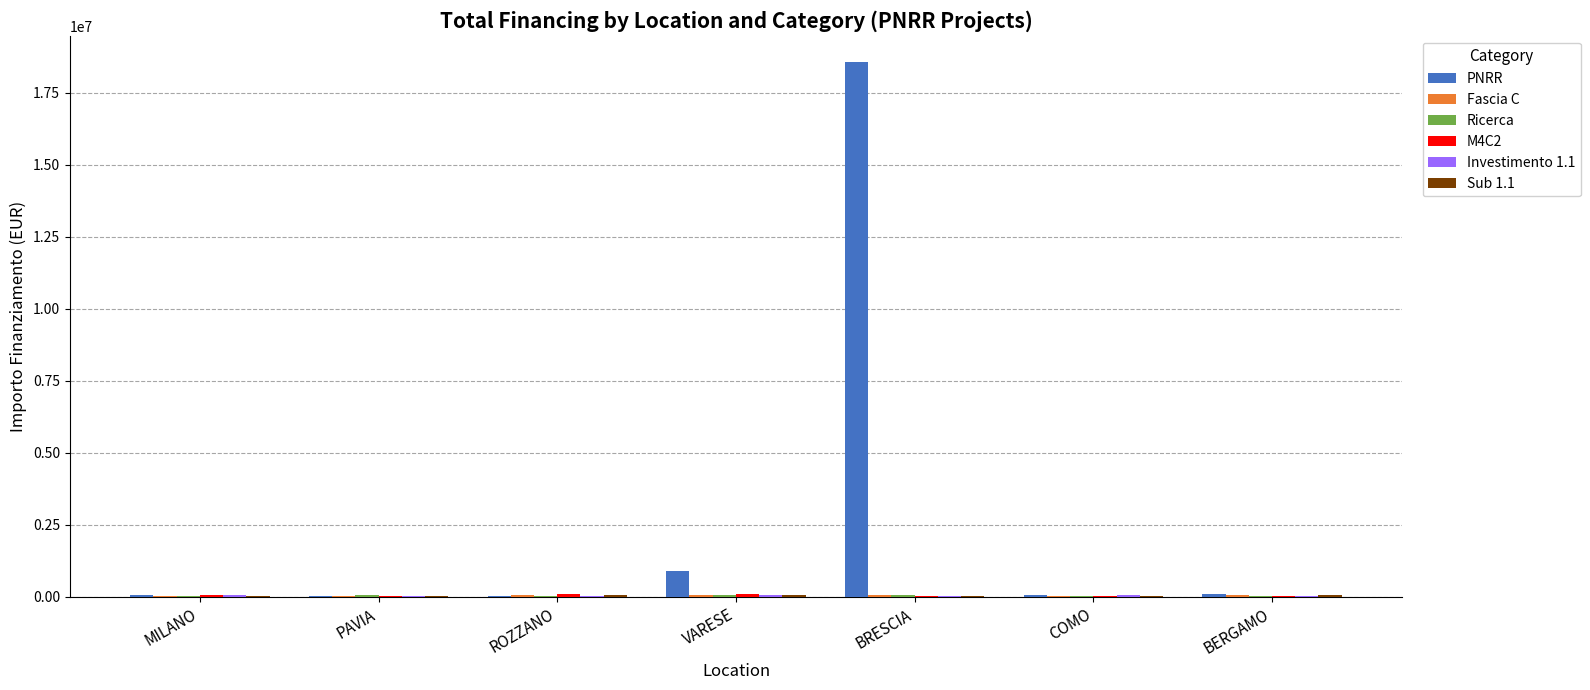

Which series has the largest total across all categories?

PNRR